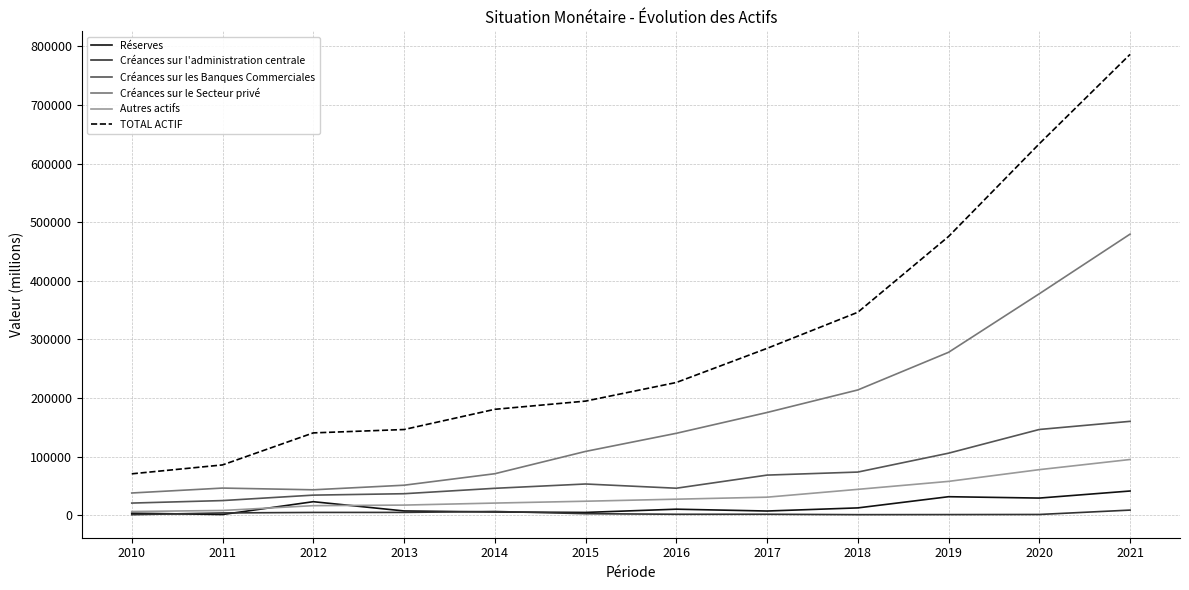

After their last crossing, which series has the higher values: Créances sur l'administration centrale or Réserves?

Réserves